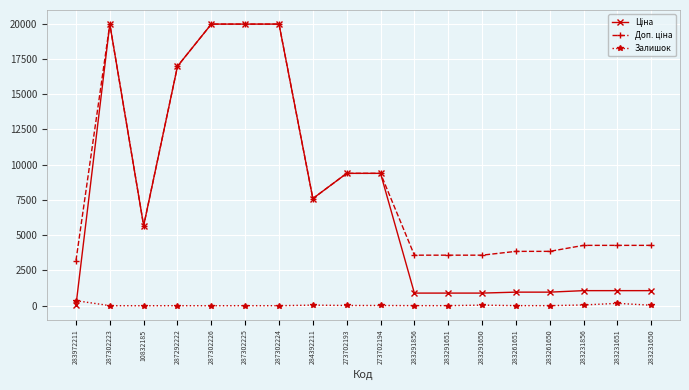

At how many categories does at least one series exceed 6230?

8